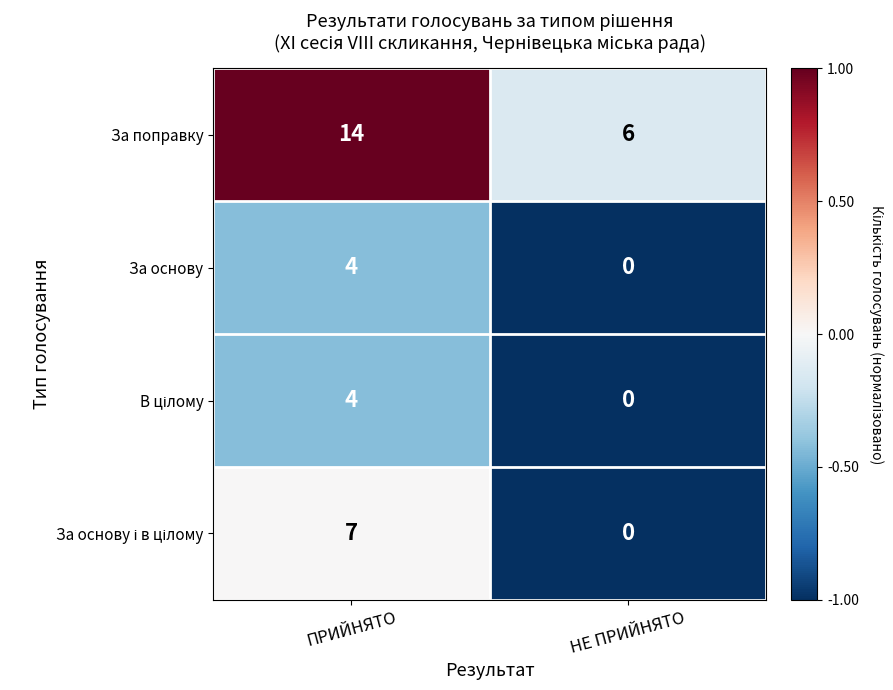

What is the difference between the maximum and minimum values in the За основу series?

4